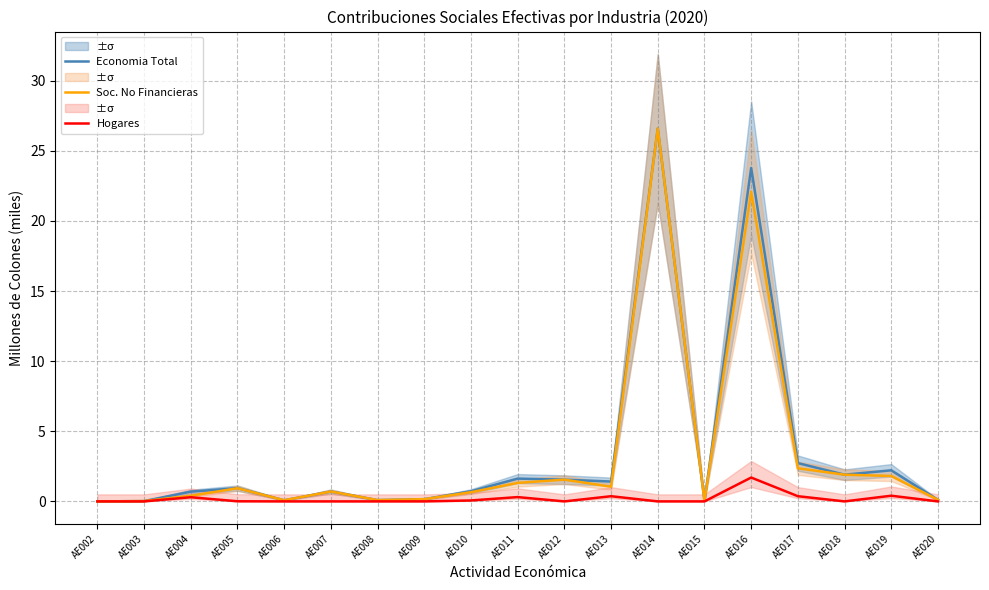

Which series has the largest total across all categories?

Economia Total